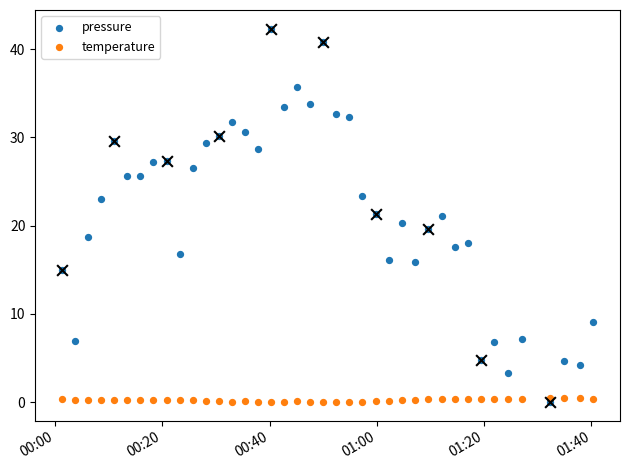

Which series has the largest total across all categories?

pressure